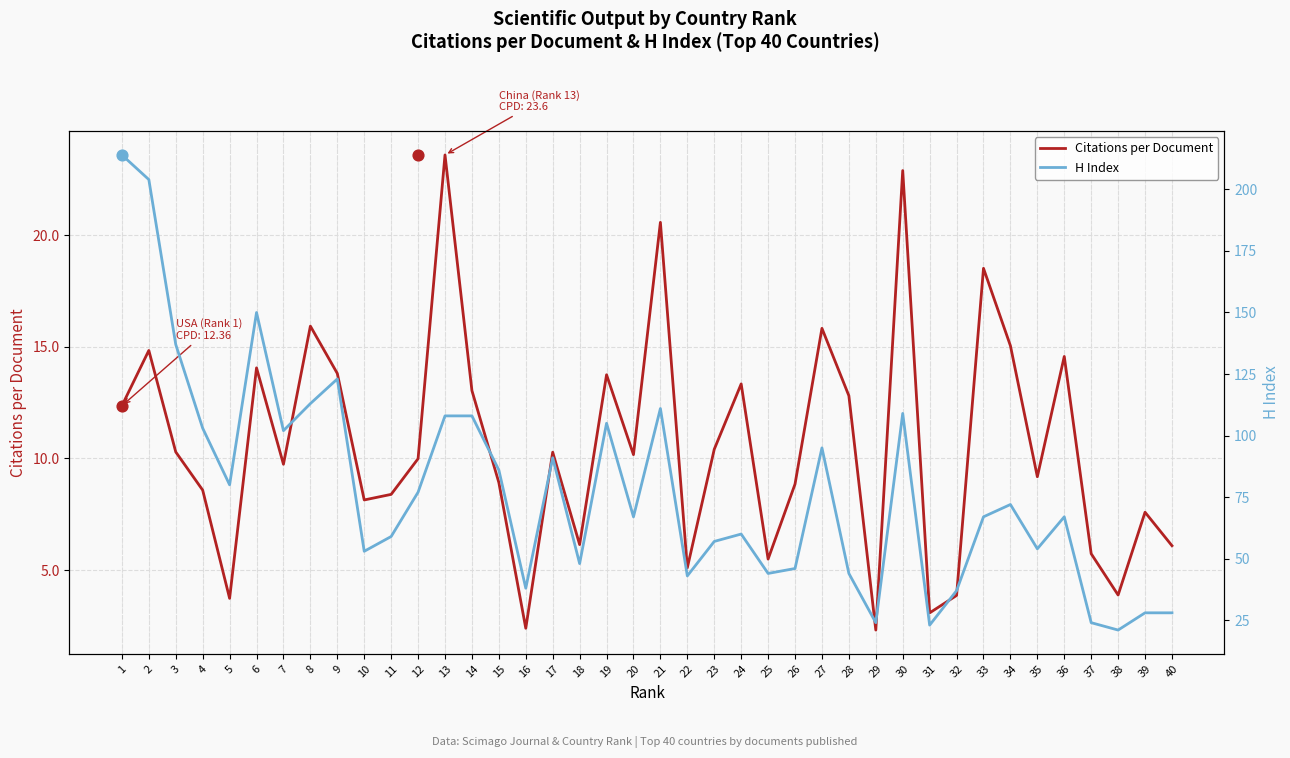

Which series has the largest Y range (max minus min)?

H Index